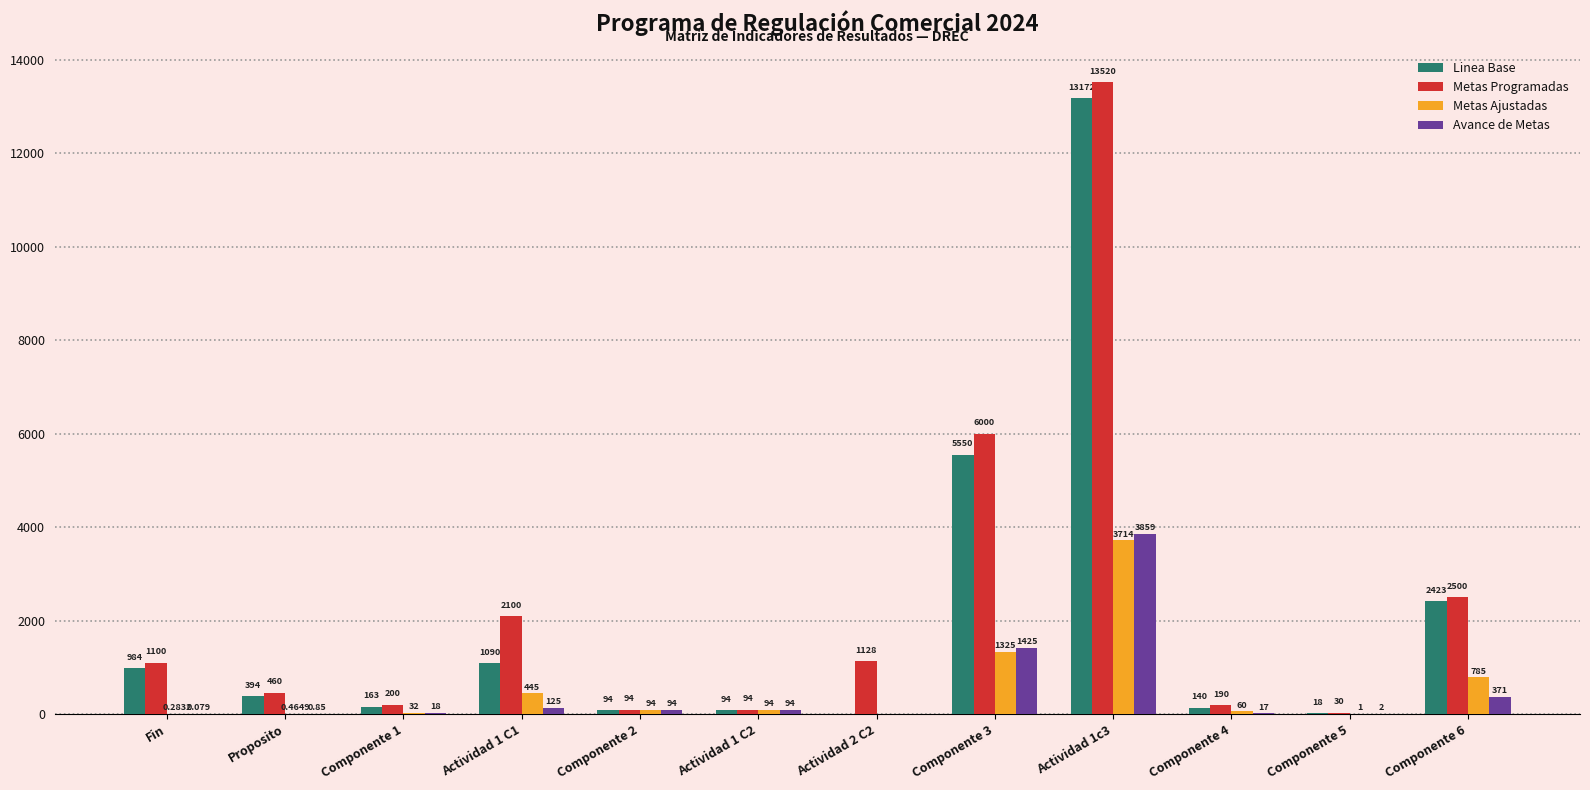

What is the sum of all Linea Base values?

24122.0